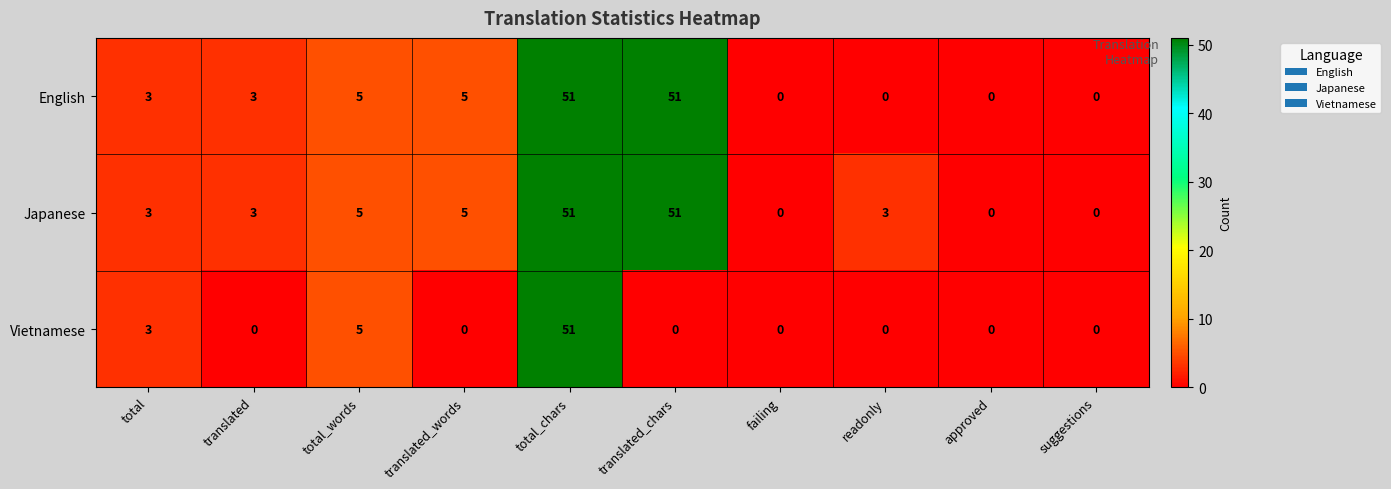

What is the spread (max minus min) of values at translated_words?

5